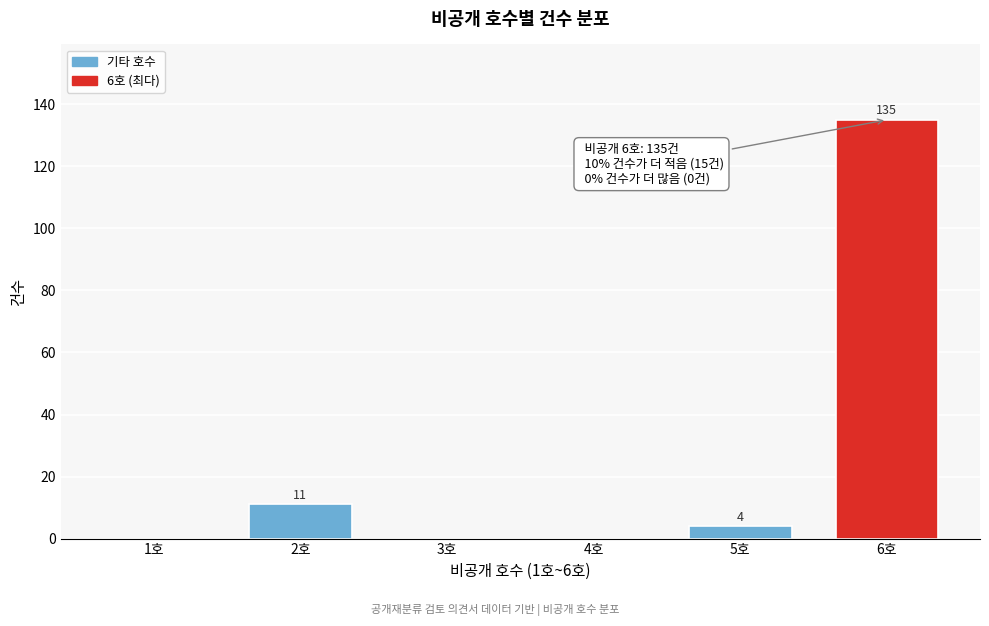

Reading right to left, extract all data points from this chart.

6호=135	5호=4	4호=0	3호=0	2호=11	1호=0